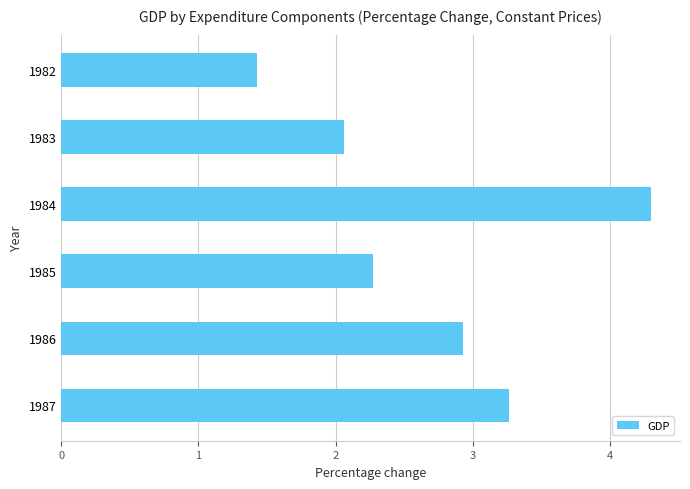

What is the average value?

2.7